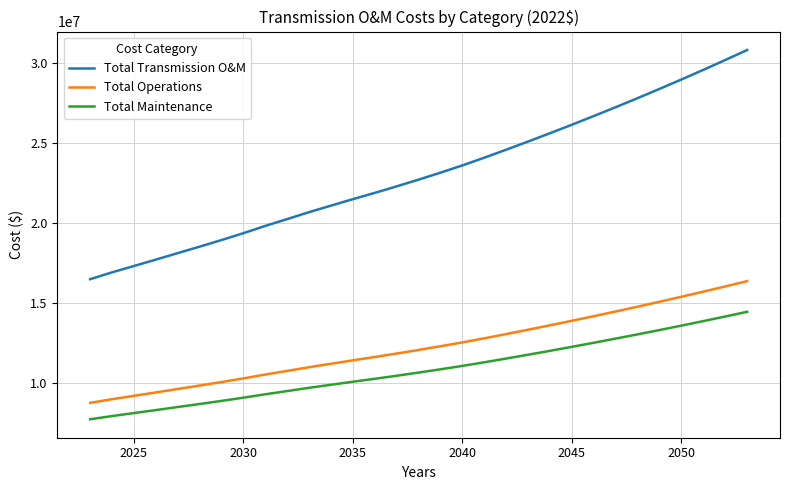

Which series has the widest spread of values?

Total Transmission O&M